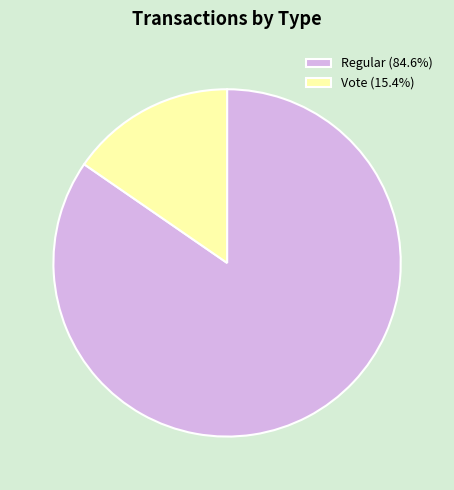

Is the sum of Vote (15.4%) and Regular (84.6%) greater than half?

Yes